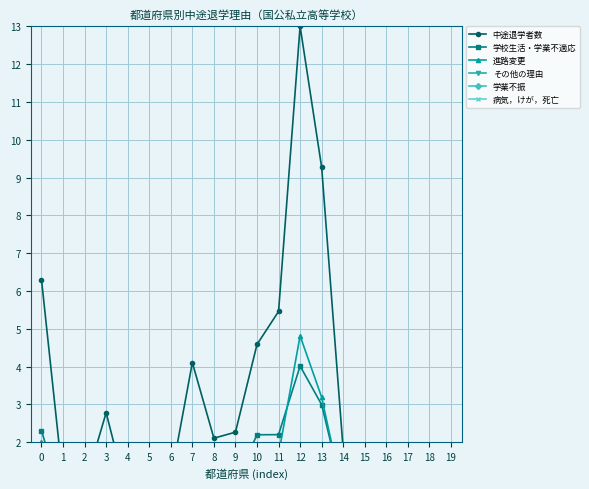

What is the difference between the 進路変更 values at 10 and 4?

0.9